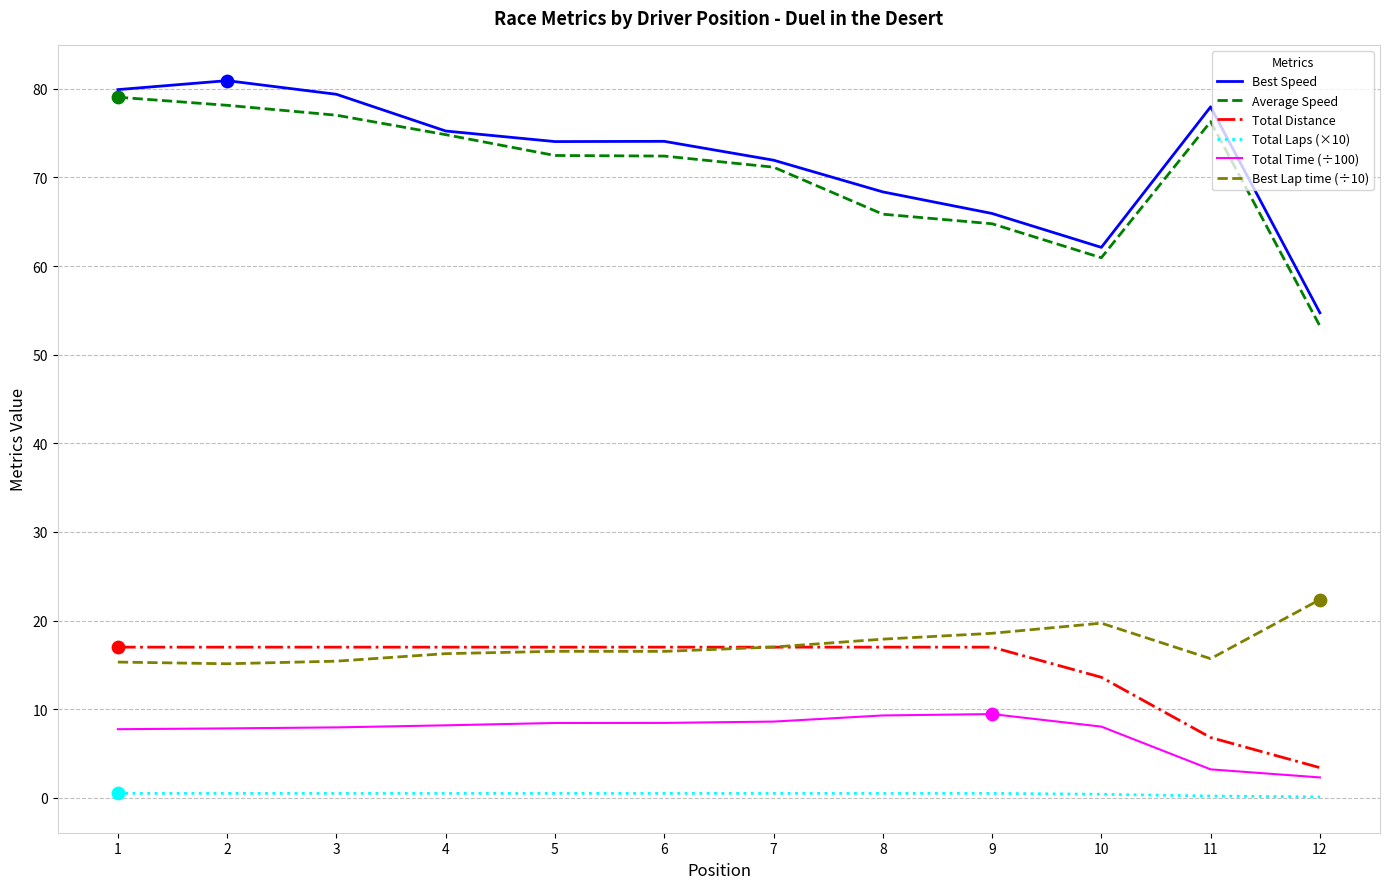

Which series has the largest total across all categories?

Best Speed